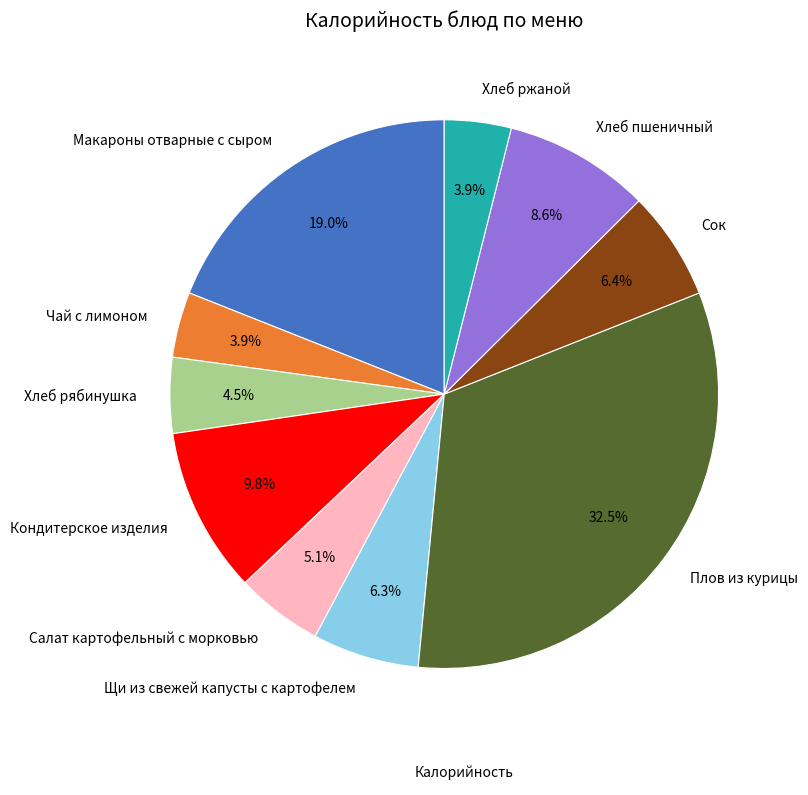

What is the largest slice in the pie chart?

Плов из курицы